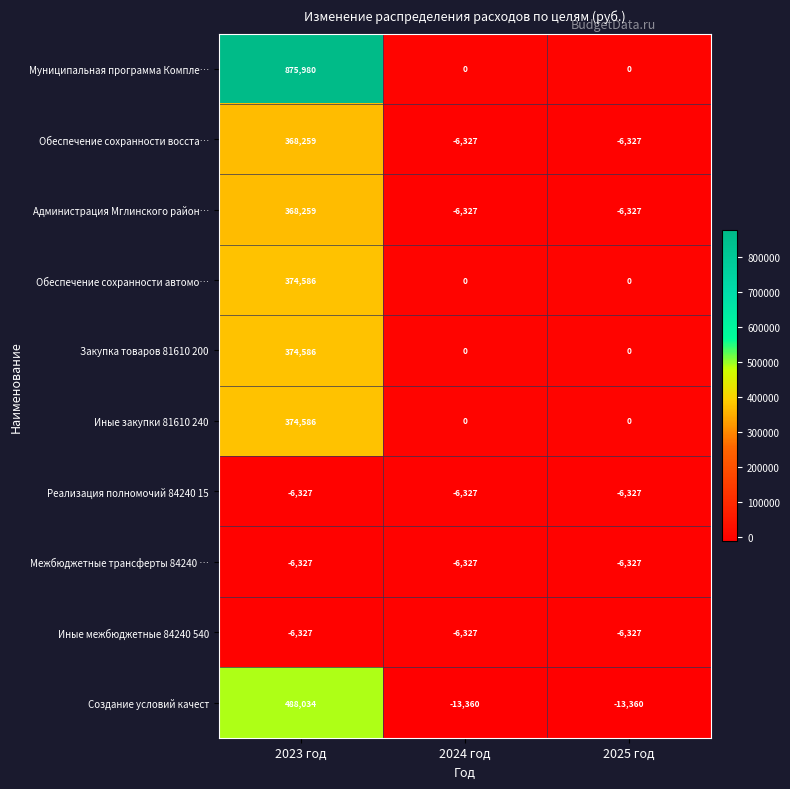

Which series has the largest total across all categories?

Муниципальная программа Компле…